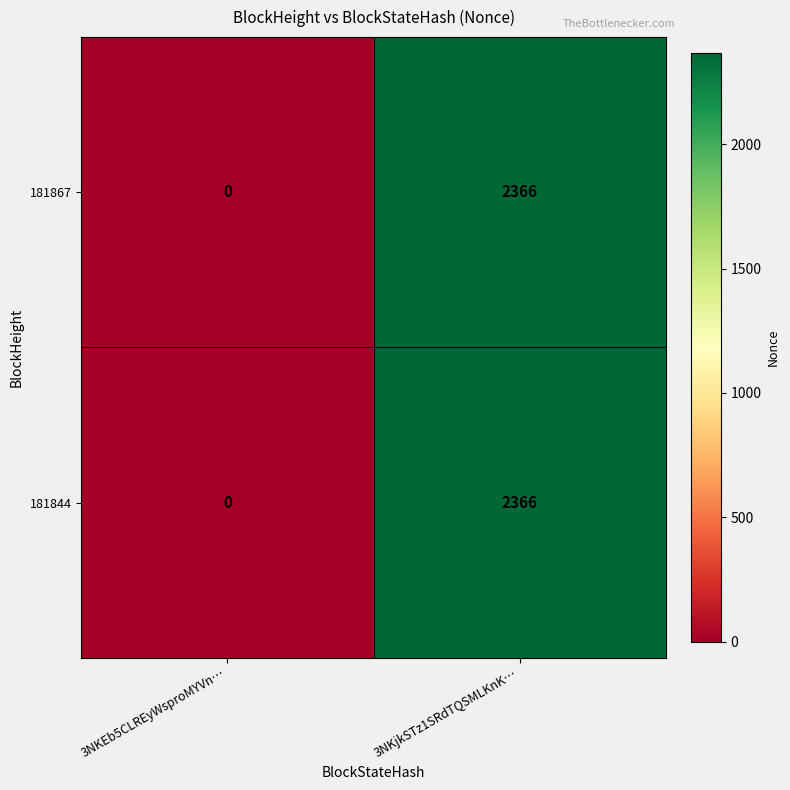

Where is 181867 nearest to the value 1183?

3NKEb5CLREyWsproMYVn…